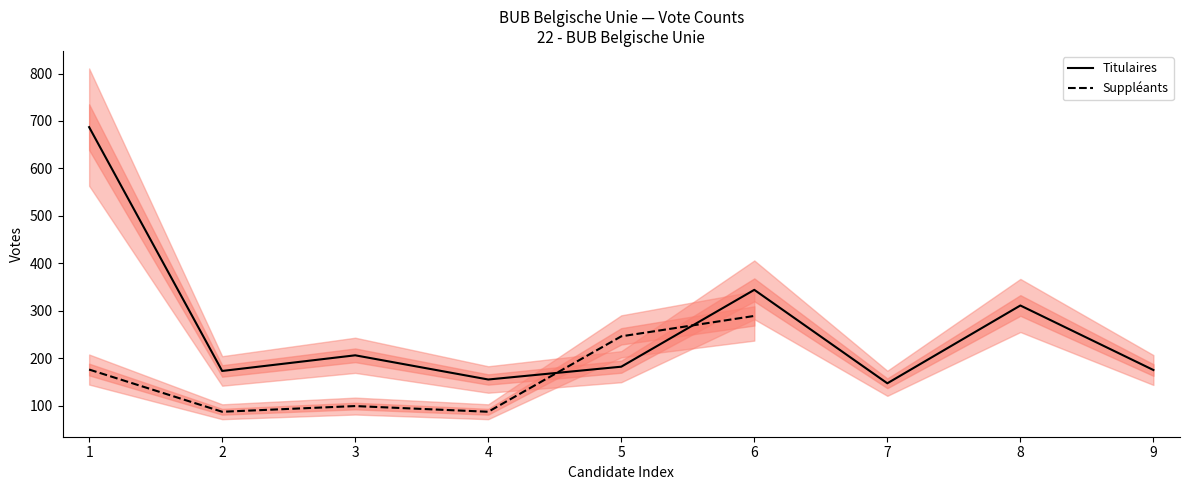

What is the lowest value of the Titulaires series?

147